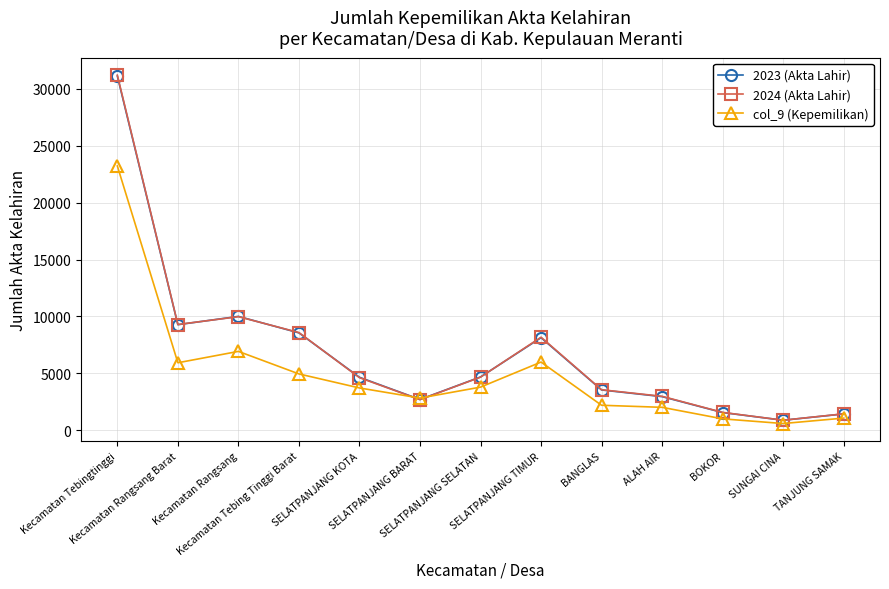

The value of 2023 (Akta Lahir) at SELATPANJANG BARAT is 3714. True or false?

False